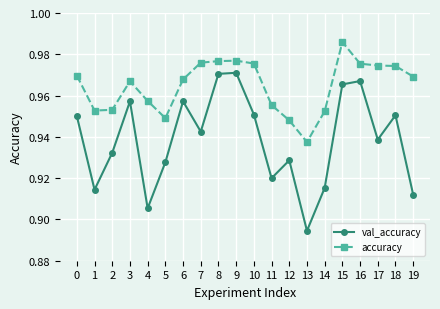

How many series are shown in this chart?

2